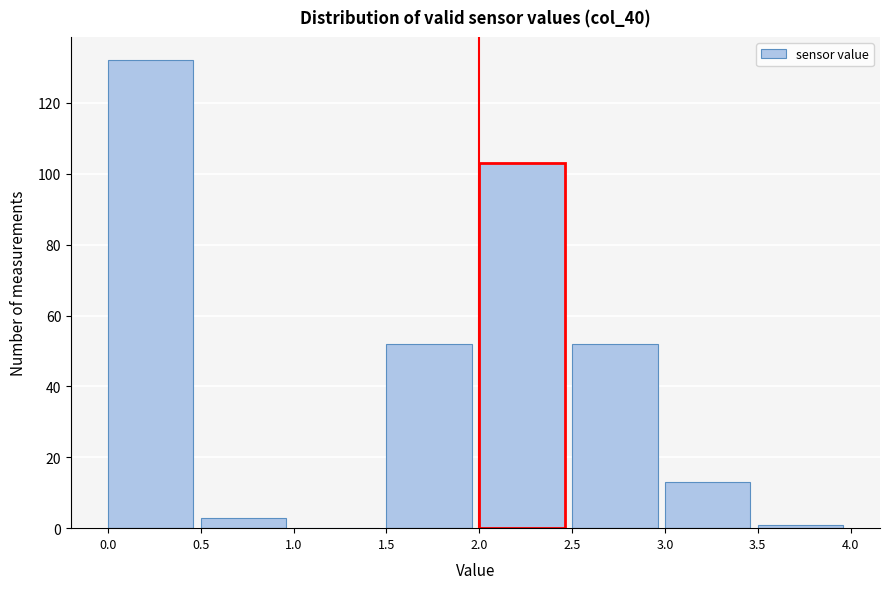

Over which range of the x-axis is the bar tallest?

0.0 to 0.5